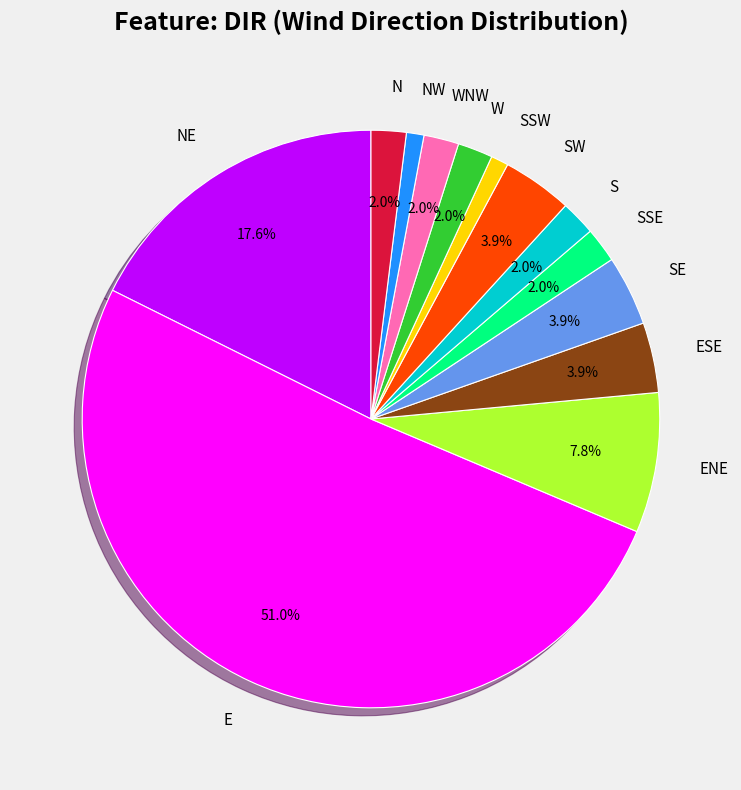

How many slices are in this pie chart?

13